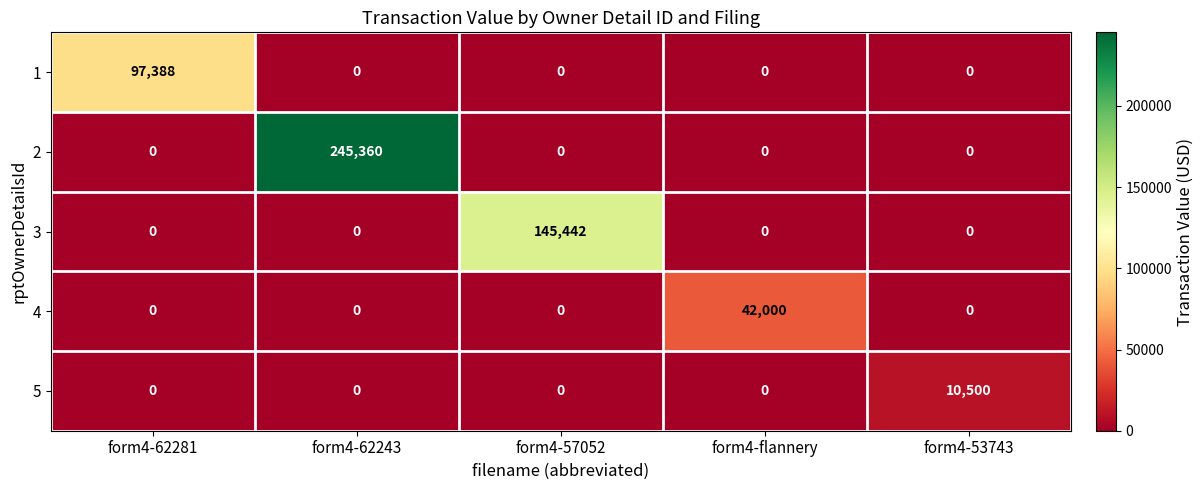

At which category does the chart reach its peak across all series?

form4-62243